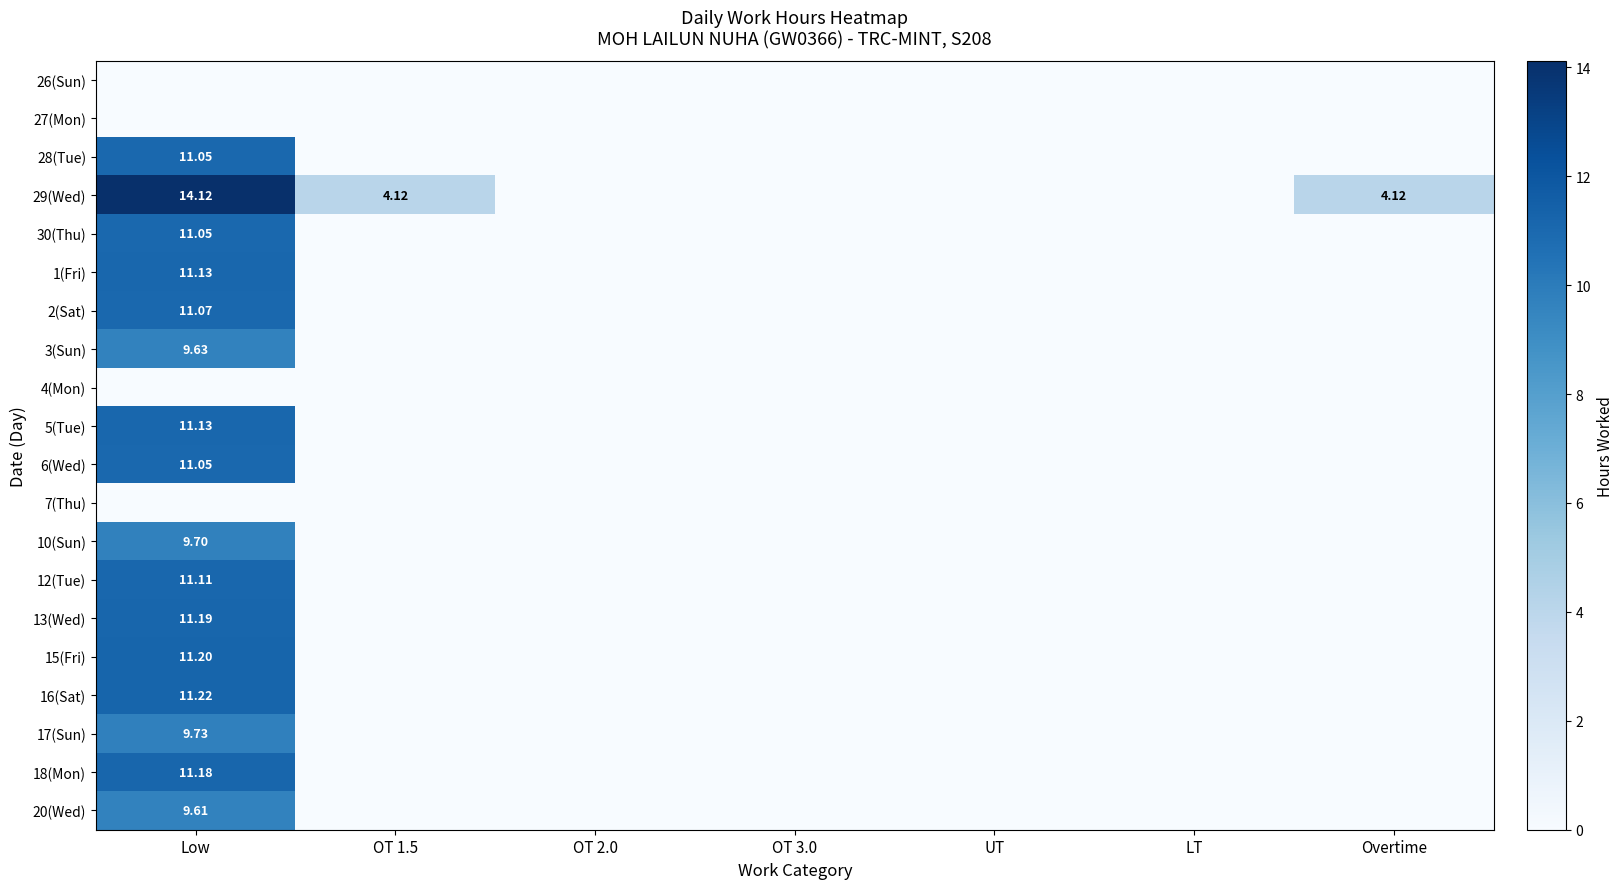

Rank the series by their maximum value, from lowest to highest.

26(Sun), 27(Mon), 4(Mon), 7(Thu), 20(Wed), 3(Sun), 10(Sun), 17(Sun), 28(Tue), 30(Thu), 6(Wed), 2(Sat), 12(Tue), 1(Fri), 5(Tue), 18(Mon), 13(Wed), 15(Fri), 16(Sat), 29(Wed)